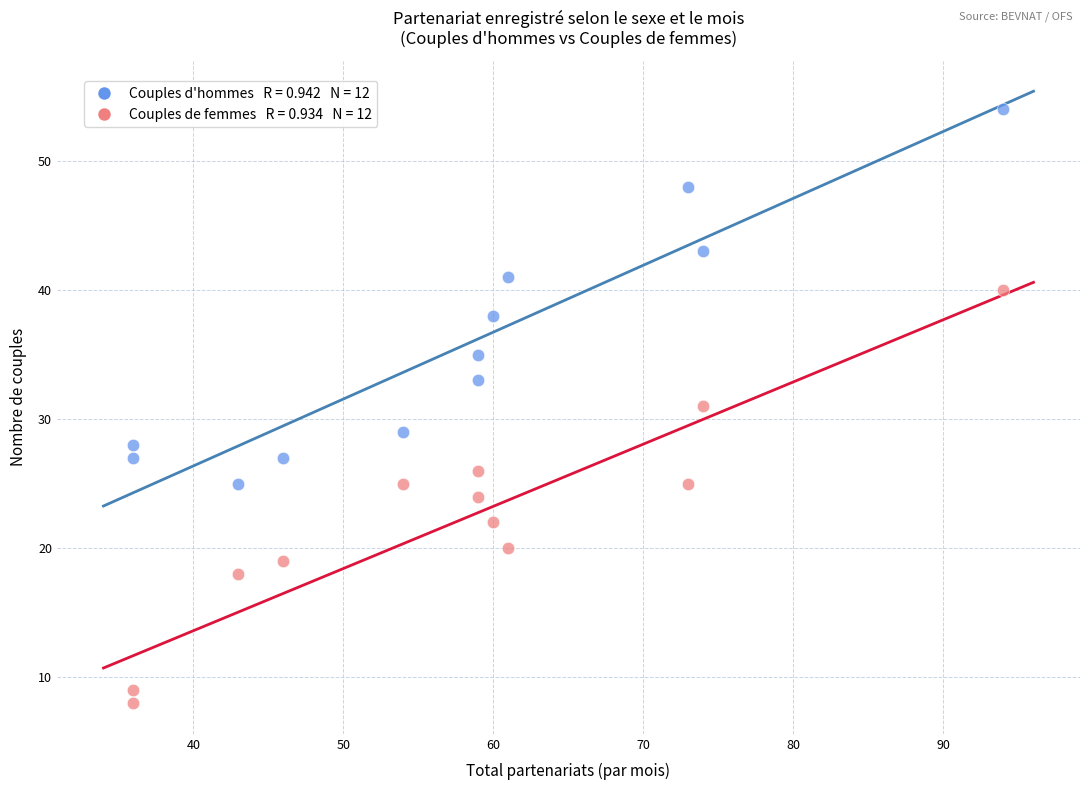

Across all data points, what is the range of Y values (max minus min)?

46